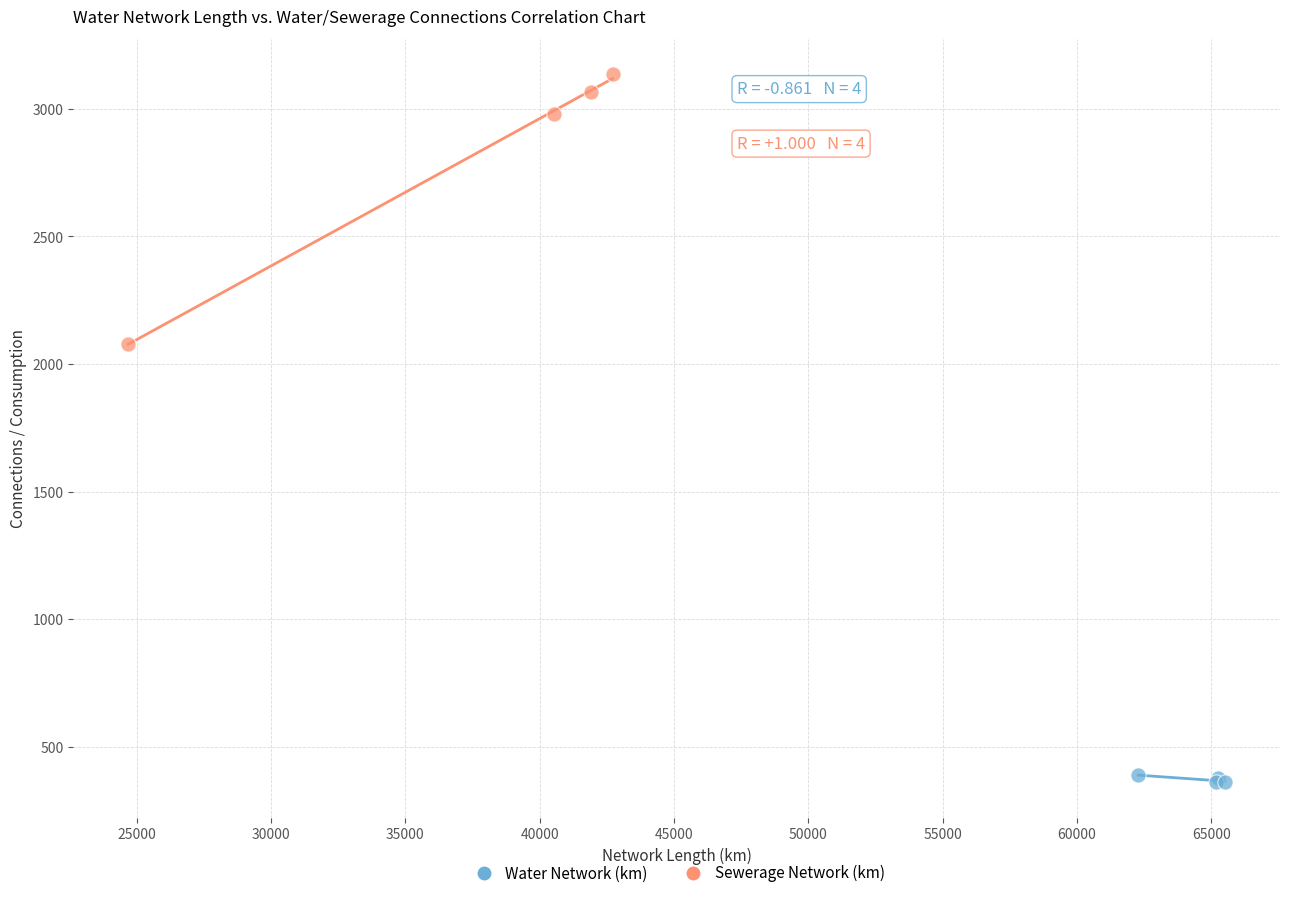

Which series contains the lowest Y value?

Water Network (km)